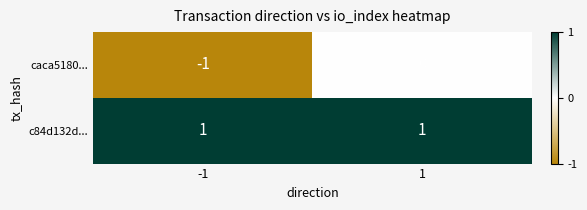

Which series has the largest range (max minus min)?

caca5180...